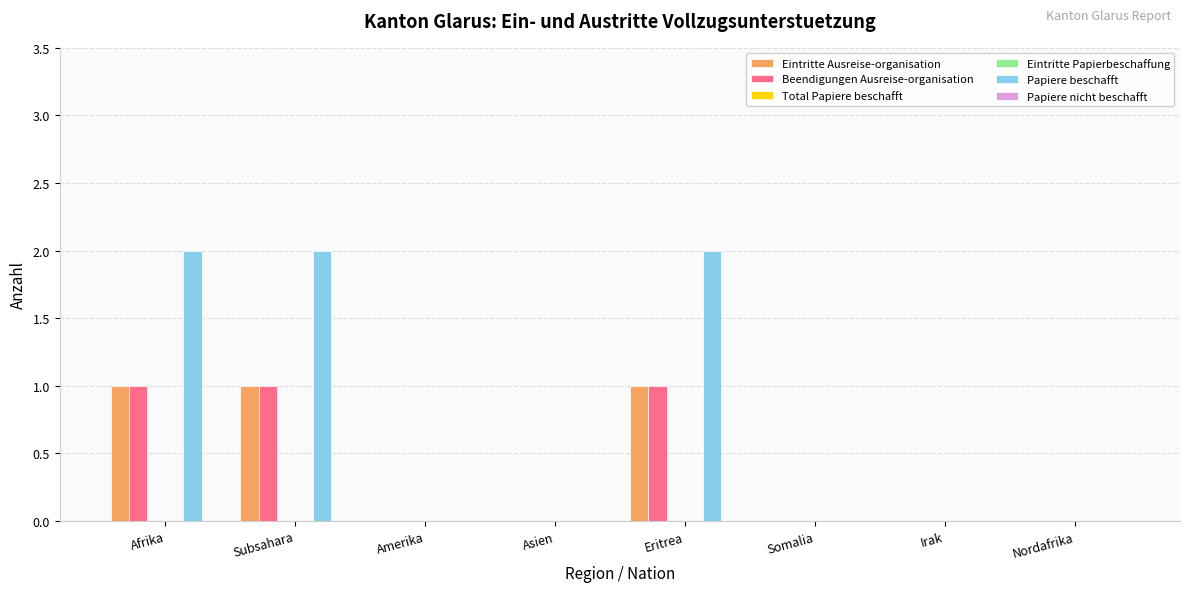

What is the label of the 6th bar from the left?

Somalia